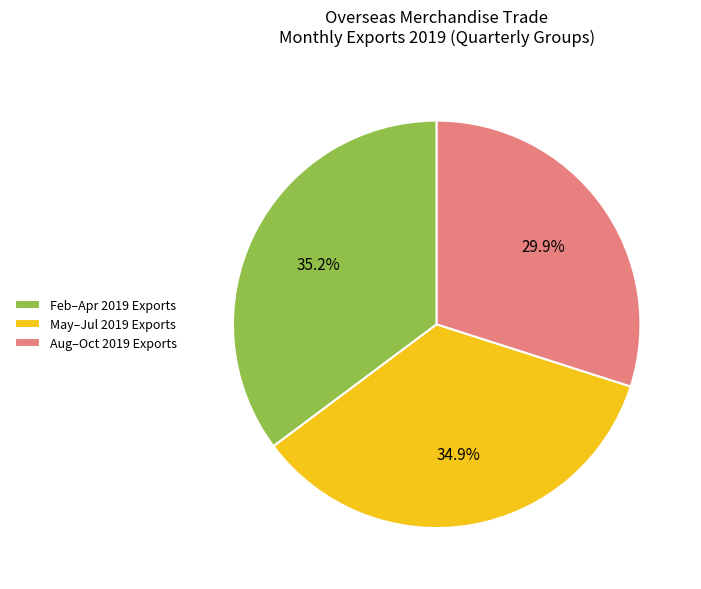

Approximately how many times larger is the value at May–Jul 2019 Exports compared to Feb–Apr 2019 Exports?

1.0